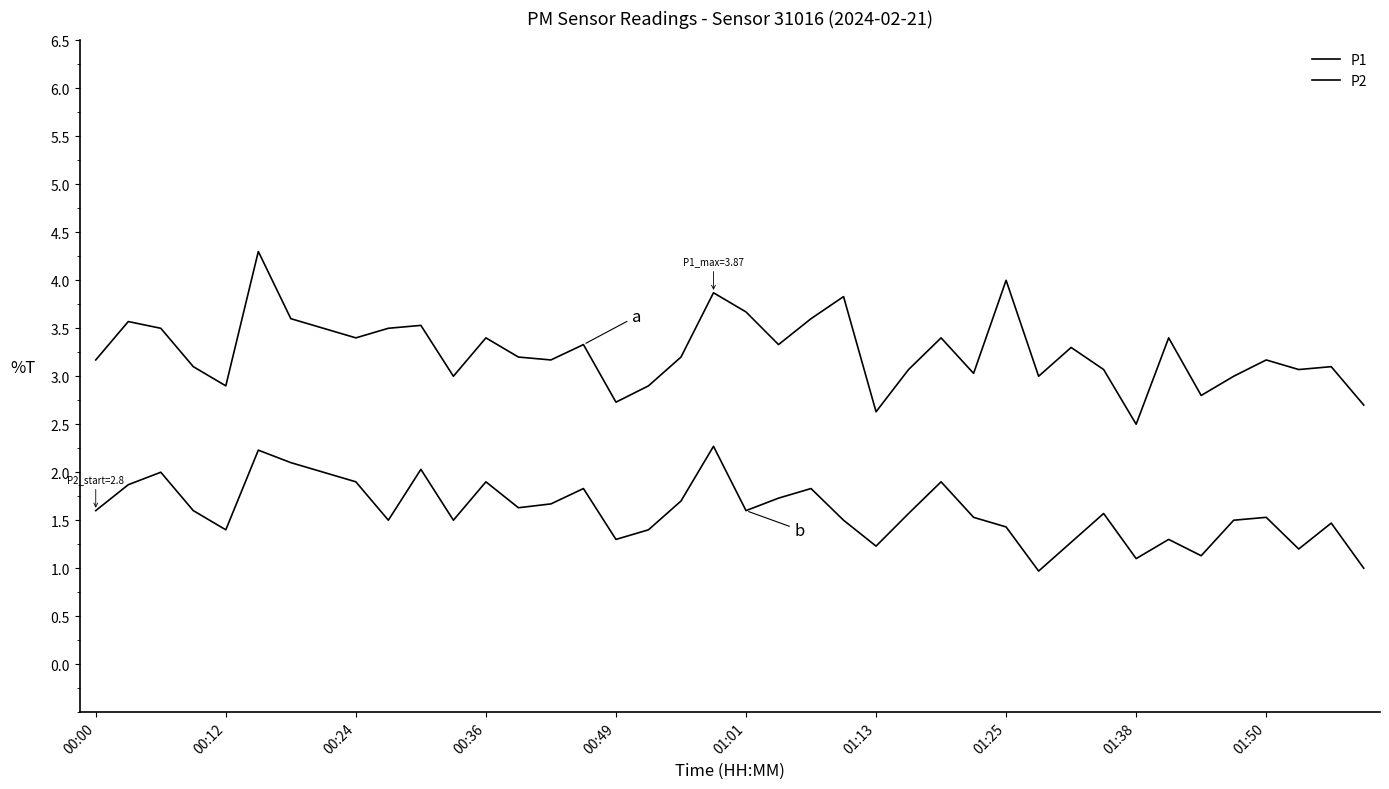

How many lines are shown in the chart?

2